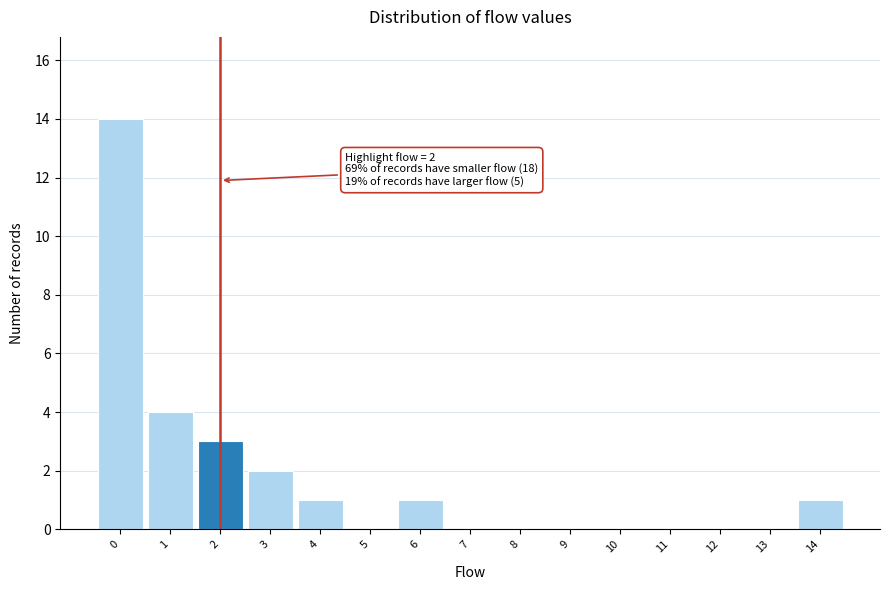

Which range on the x-axis has the tallest bar?

-0.5 to 0.5